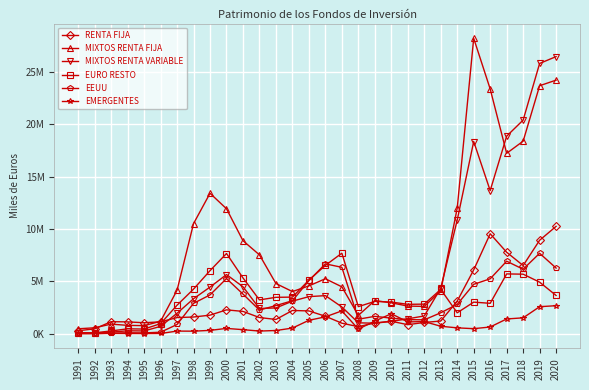

What is the maximum value shown in the chart?

28220802